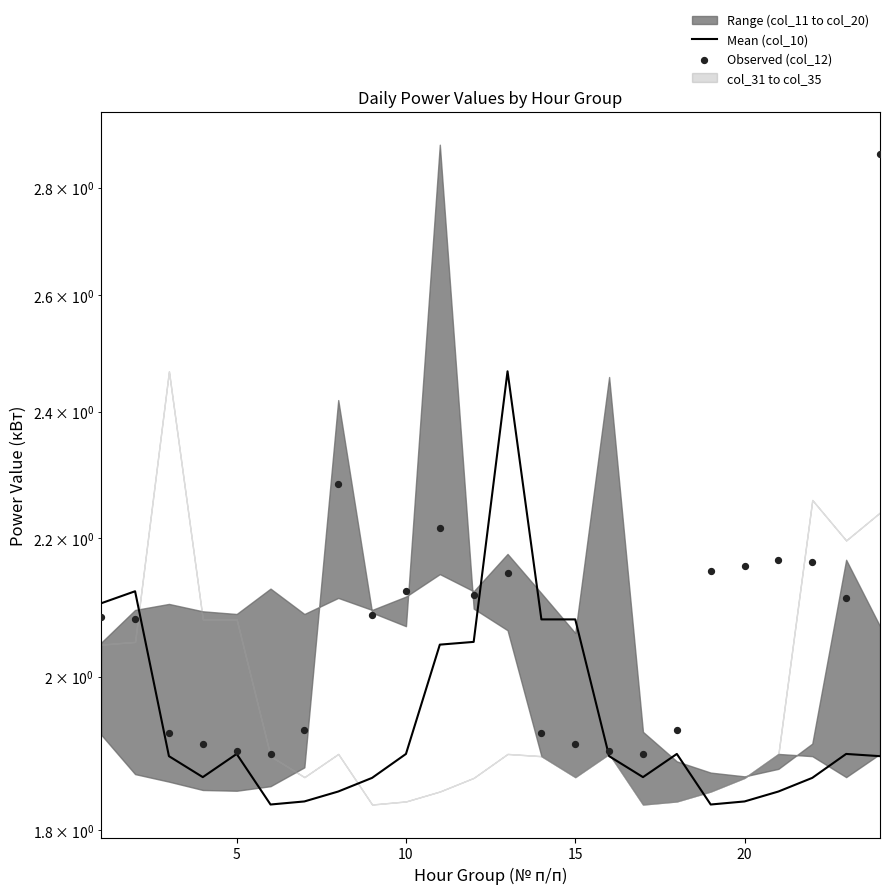

Which series has the largest total across all categories?

Observed (col_12)